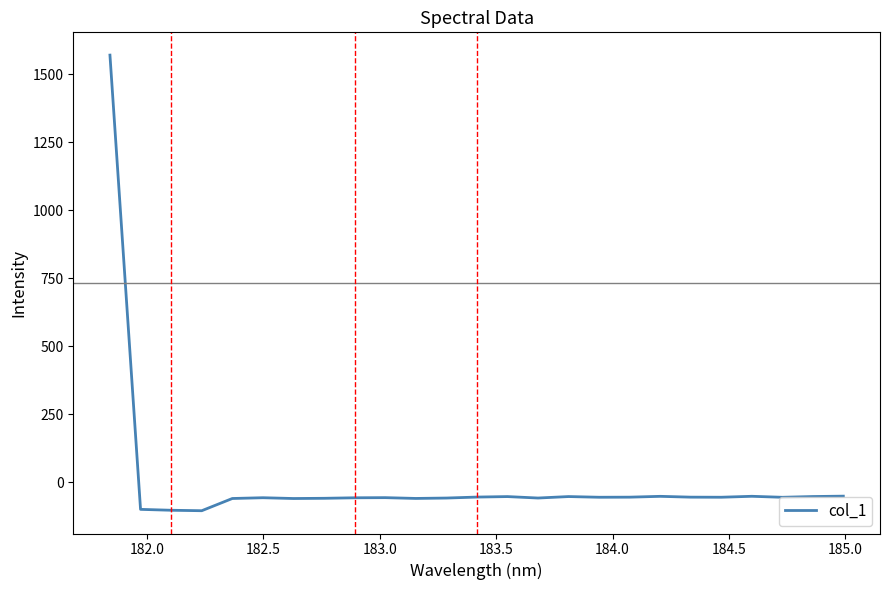

How many values are below -55?

13